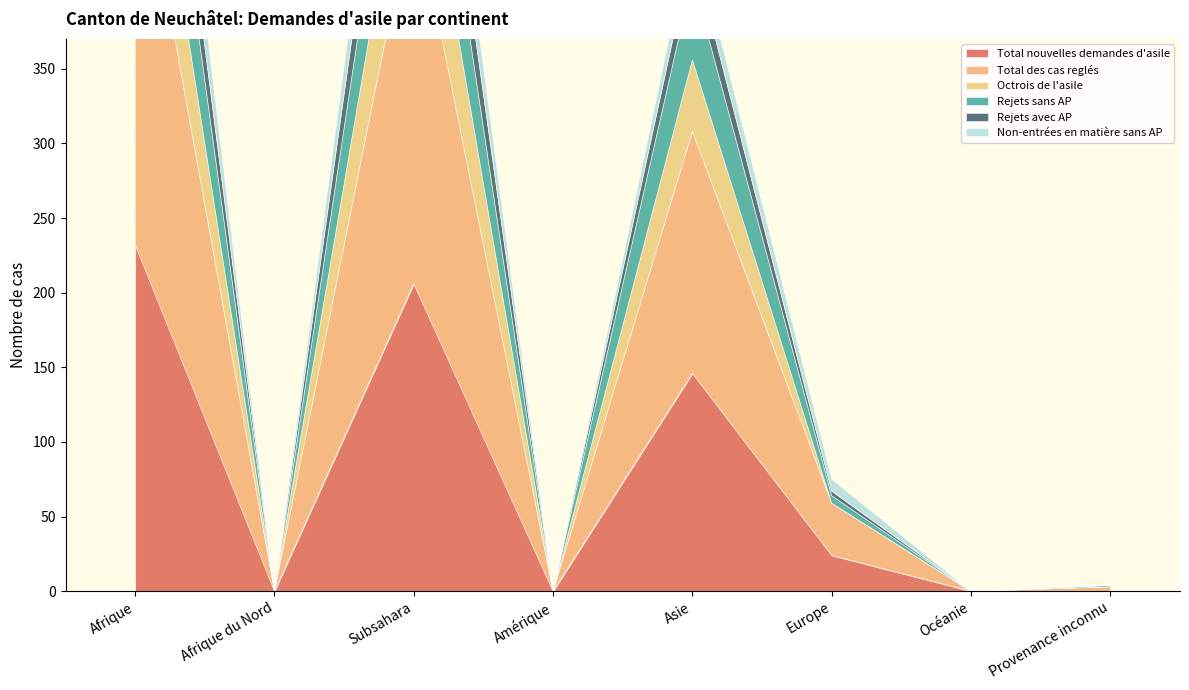

Which series changed the most between Amérique and Asie?

Total des cas reglés